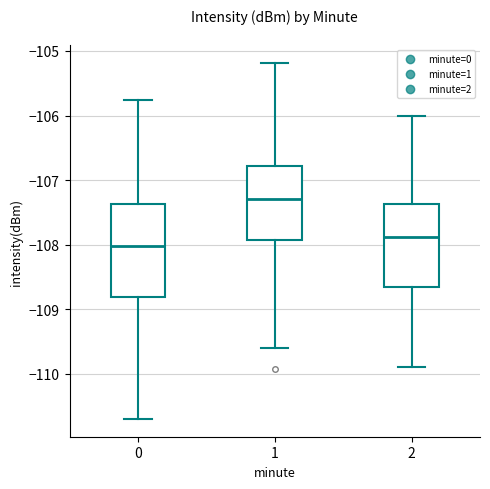

Reading left to right, transcribe this box plot: for each box, give where its median line is, the range the box spans, and where its two whiskers end, as read against the y-axis. The values are not printed on the chart, so give them approximately, as read against the axis.

0: median -108.0, box -108.8 to -107.4, whiskers -110.7 to -105.8
1: median -107.3, box -107.9 to -106.8, whiskers -109.6 to -105.2
2: median -107.9, box -108.7 to -107.4, whiskers -109.9 to -106.0